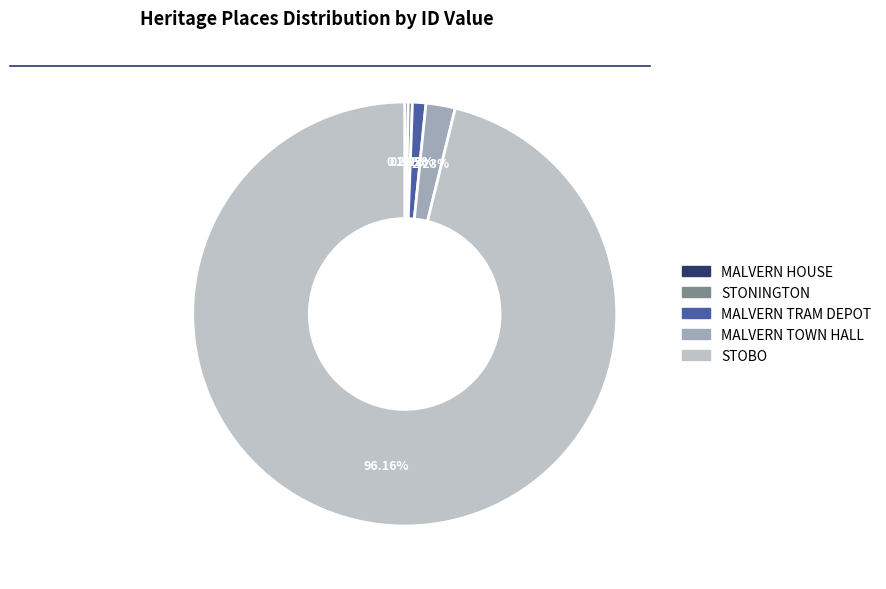

Which slice is the largest?

STOBO